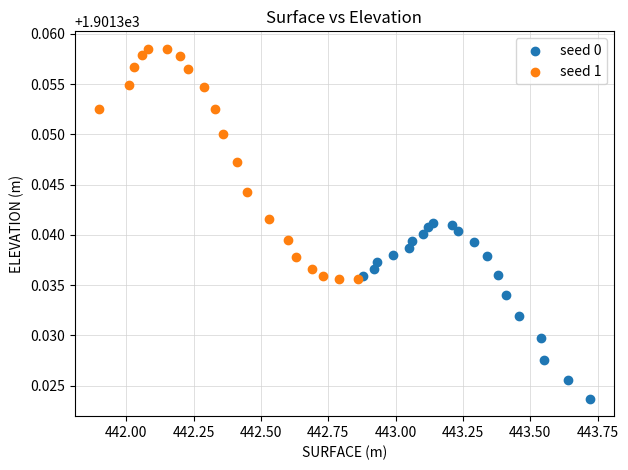

Which series contains the lowest Y value?

seed 0